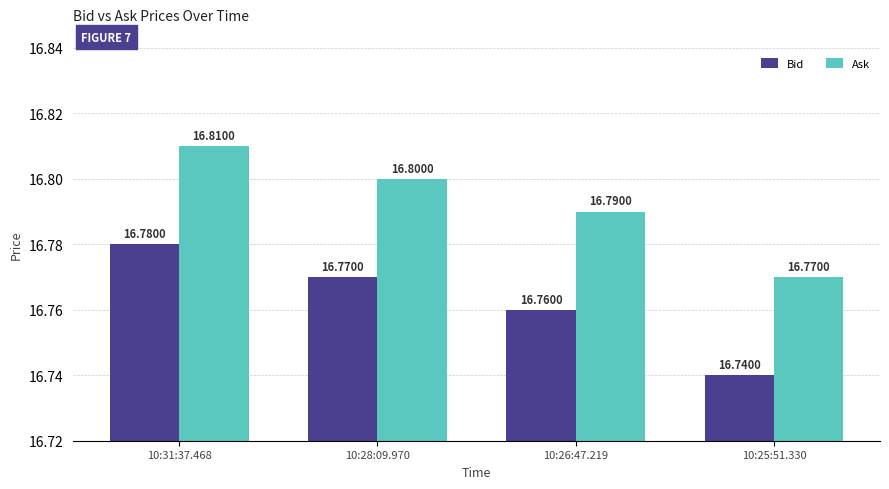

What is the label of the 4th bar from the left?

10:25:51.330